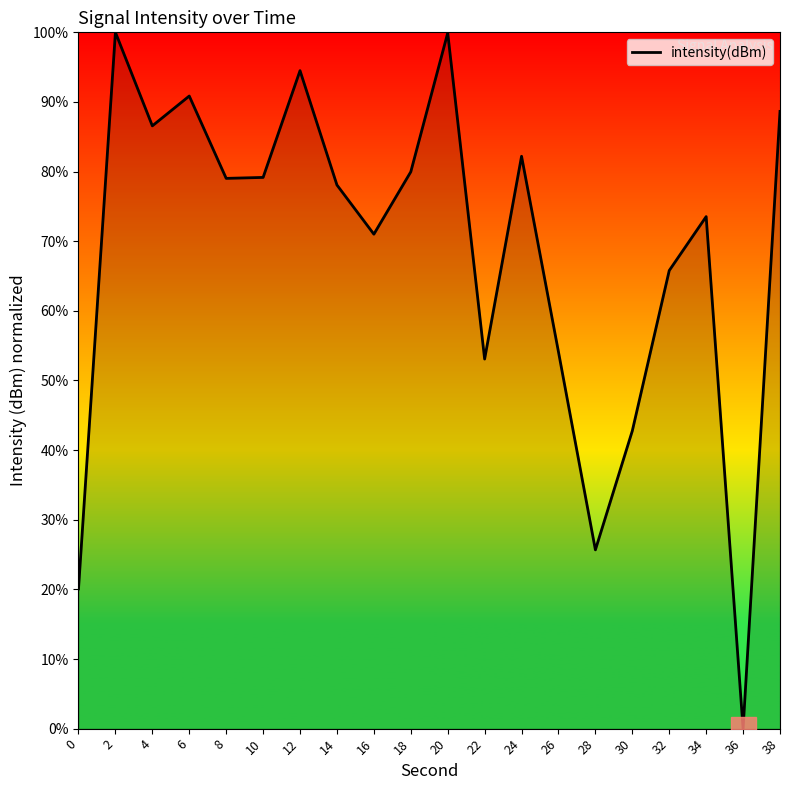

What is the sum of all values?

1364.9